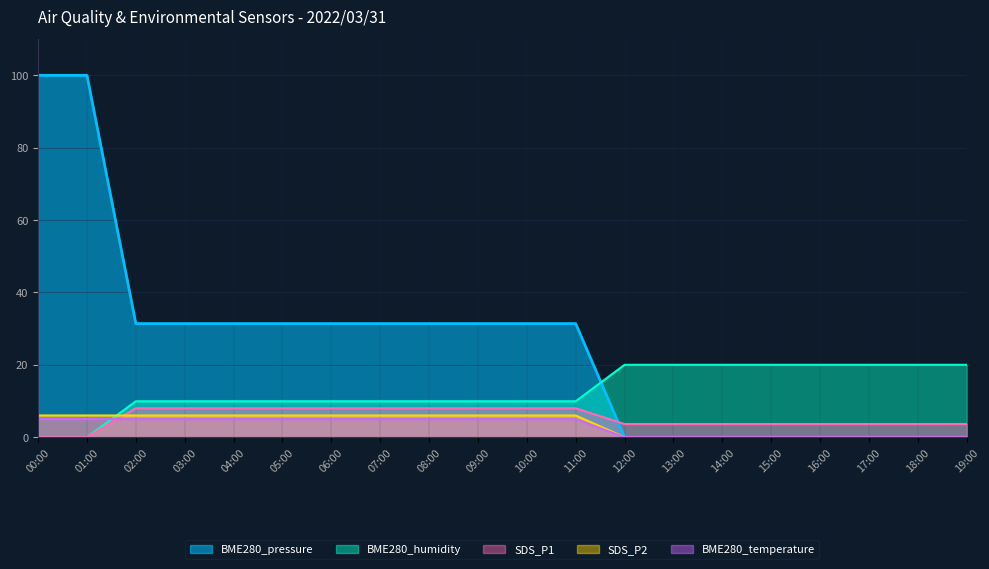

How many data points in BME280_humidity are above 9?

18